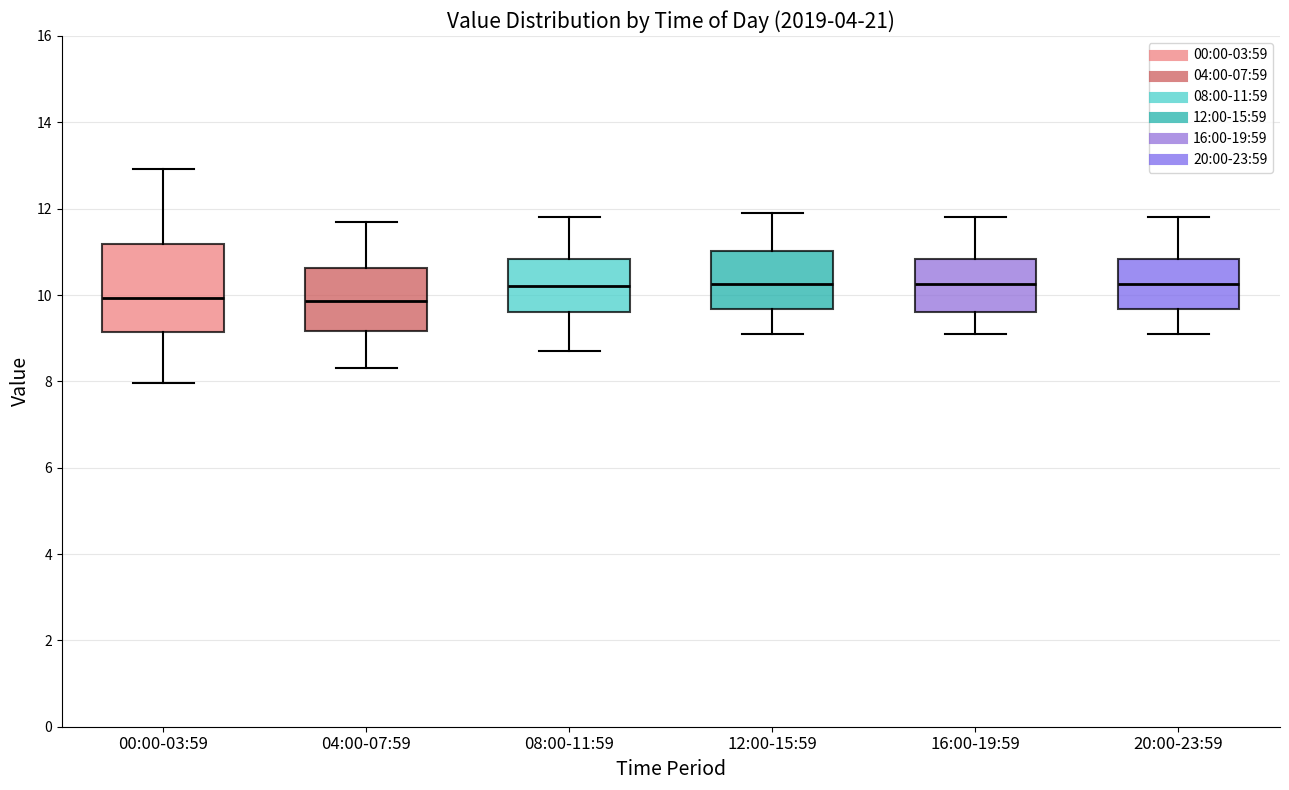

Comparing the boxes themselves (not the whiskers), which one is the tallest?

00:00-03:59